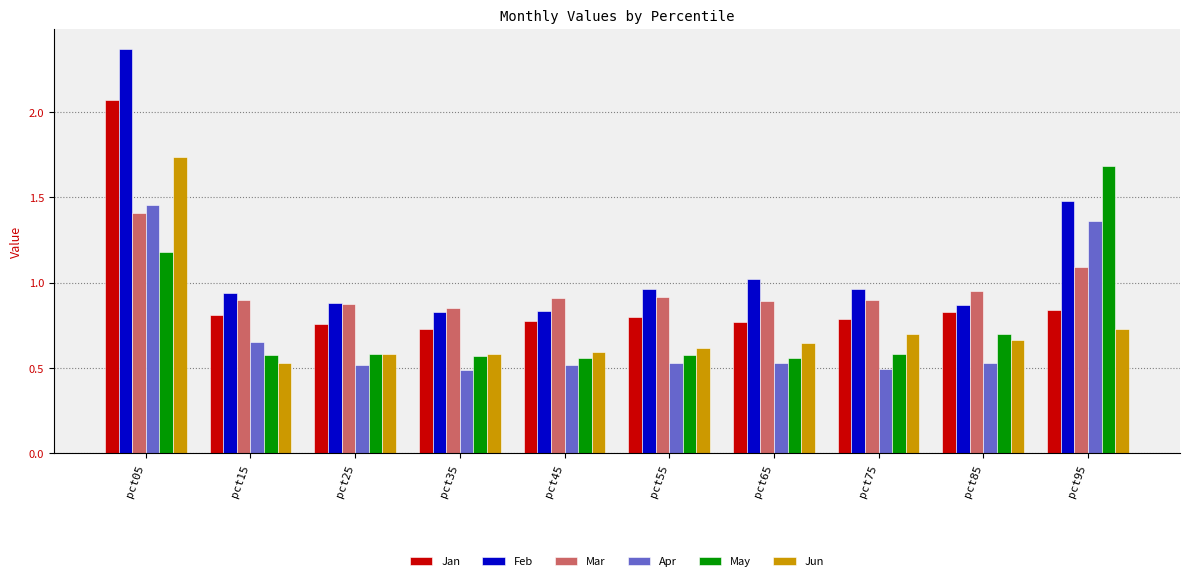

Which label corresponds to the largest value in the chart?

pct05